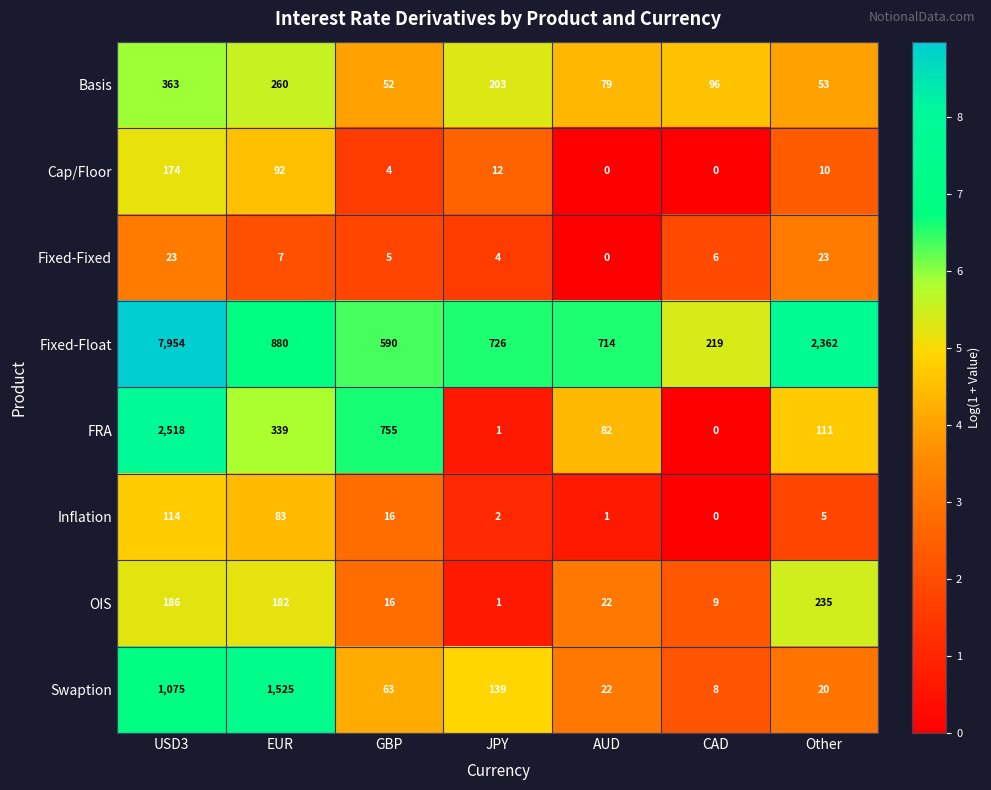

List the series in order of their peak value, highest first.

Fixed-Float, FRA, Swaption, Basis, OIS, Cap/Floor, Inflation, Fixed-Fixed